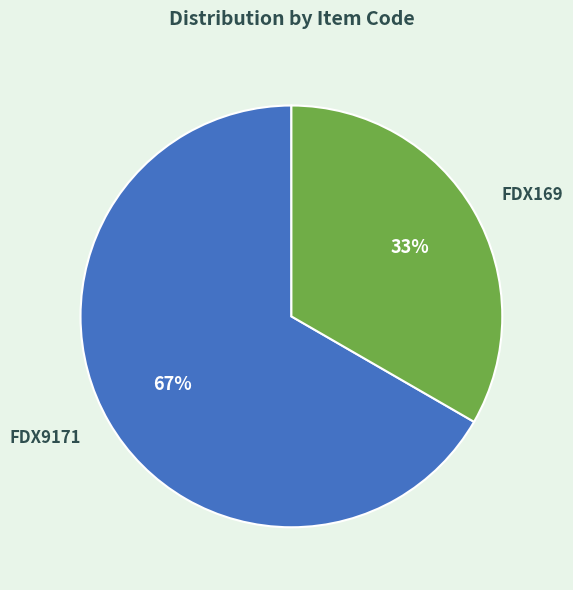

What is the smallest slice in the pie chart?

FDX169